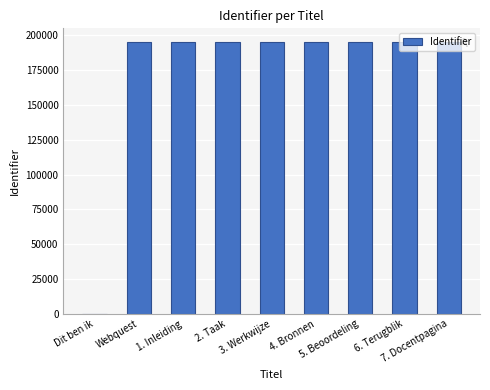

What is the sum of all values?

1561211